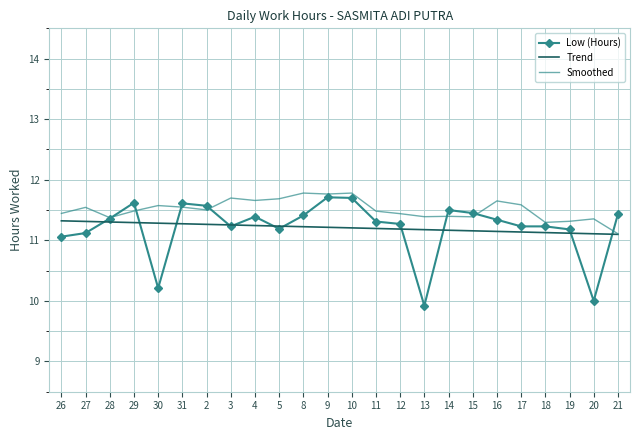

Is the value of Low (Hours) at 28 greater than the value of Trend at 30?

Yes